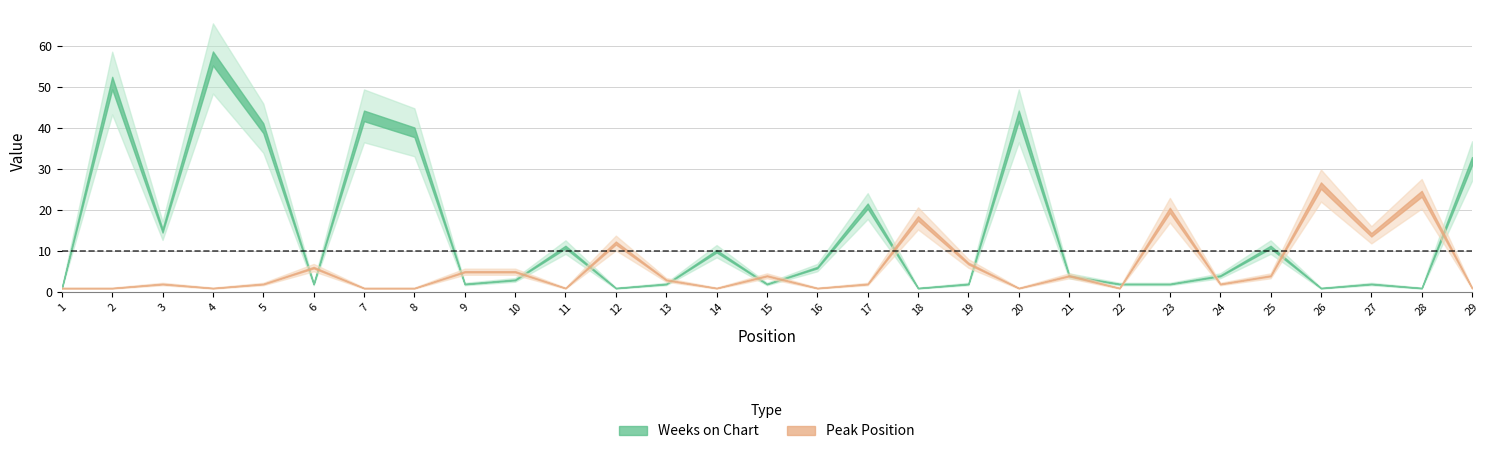

What is the difference between the maximum and minimum values in the Peak Position series?

25